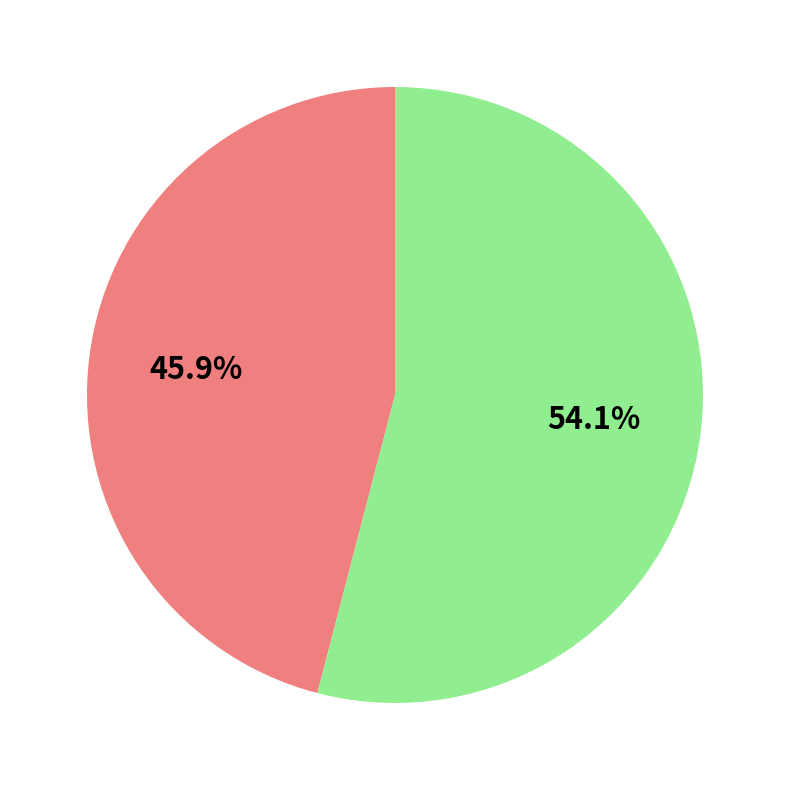

Is there any slice that represents more than half of the pie?

Yes